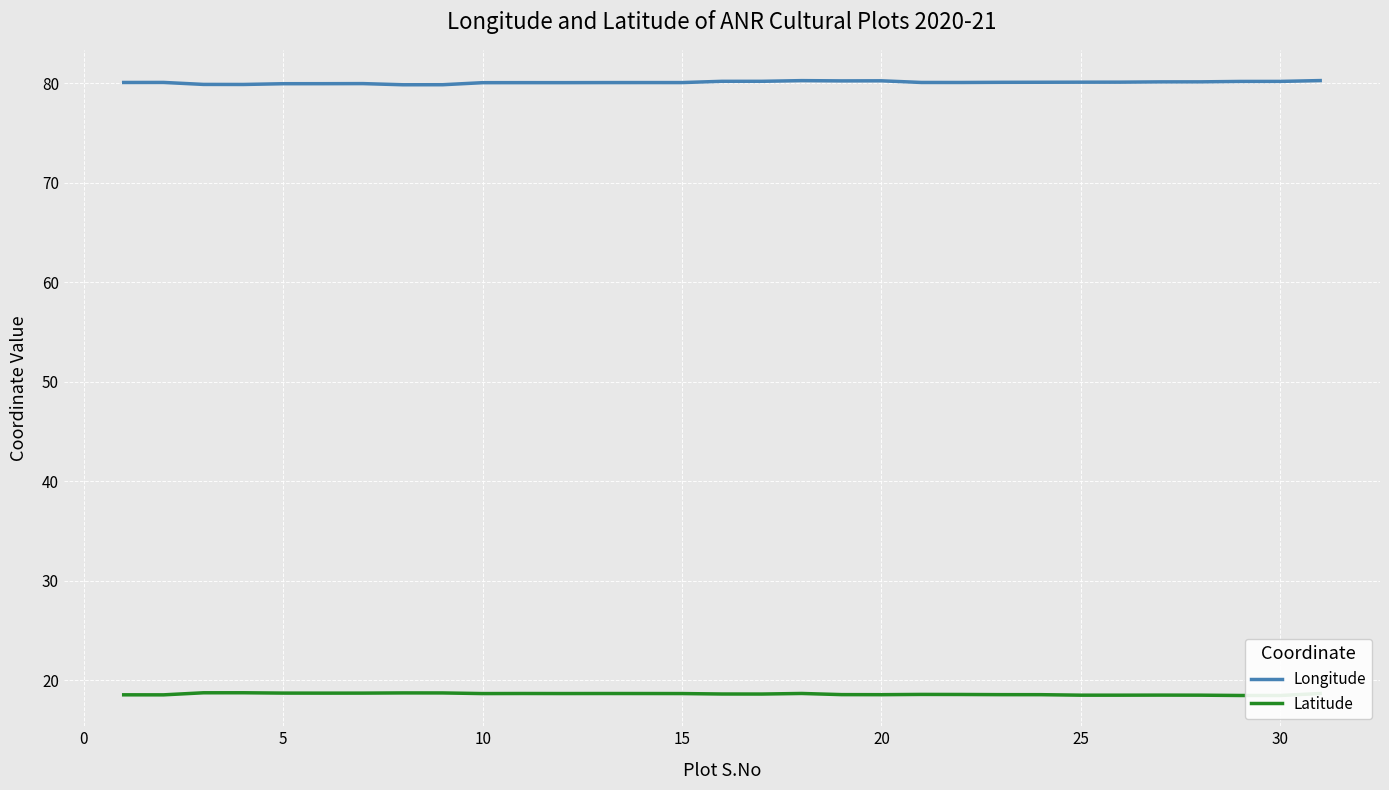

What is the average value of the Longitude series?

80.1